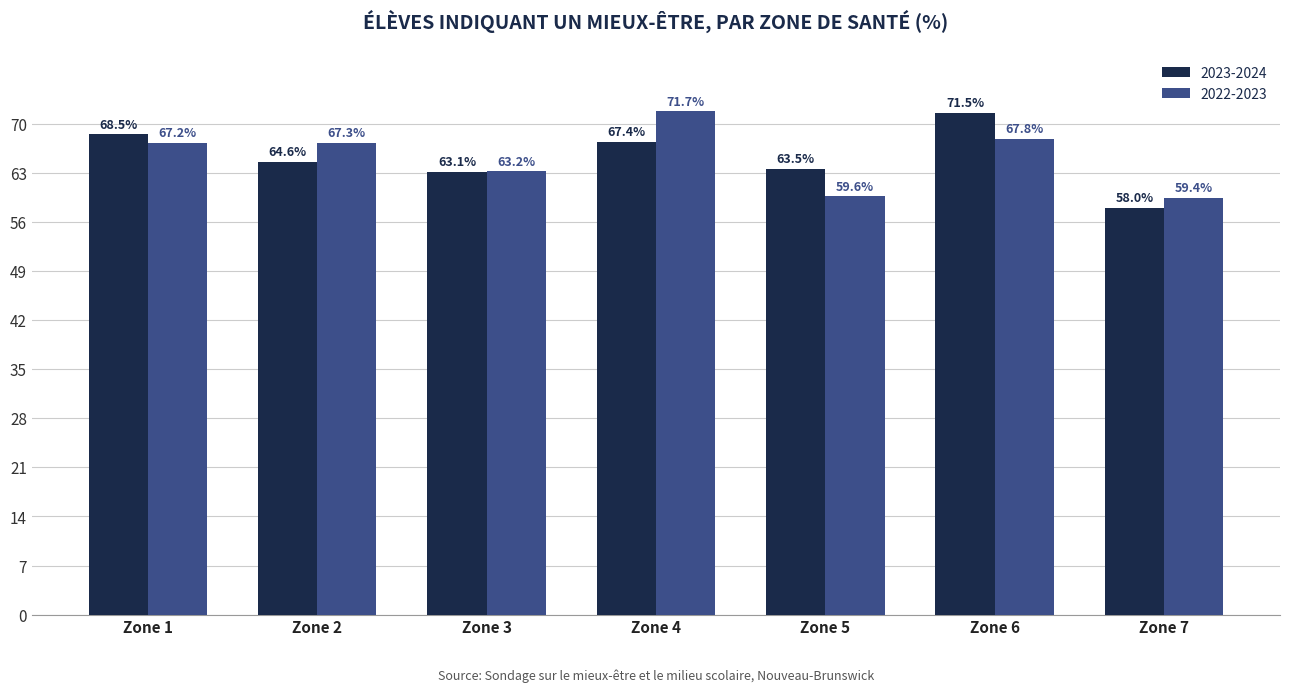

Which series changed the most between Zone 1 and Zone 6?

2023-2024